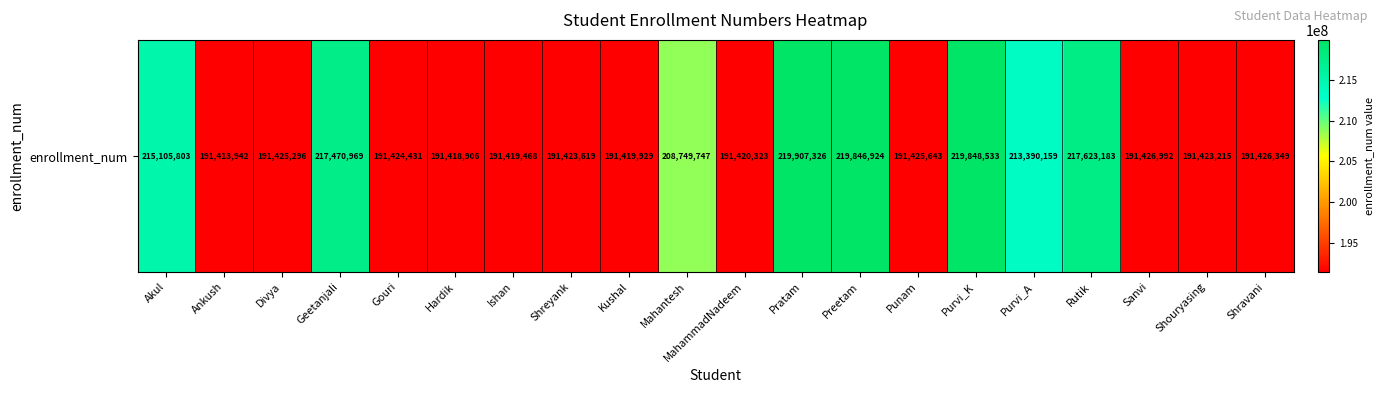

List the labels in order of value, smallest first.

Ankush, Hardik, Ishan, Kushal, MahammadNadeem, Shouryasing, Shreyank, Gouri, Divya, Punam, Shravani, Sanvi, Mahantesh, Purvi_A, Akul, Geetanjali, Rutik, Preetam, Purvi_K, Pratam